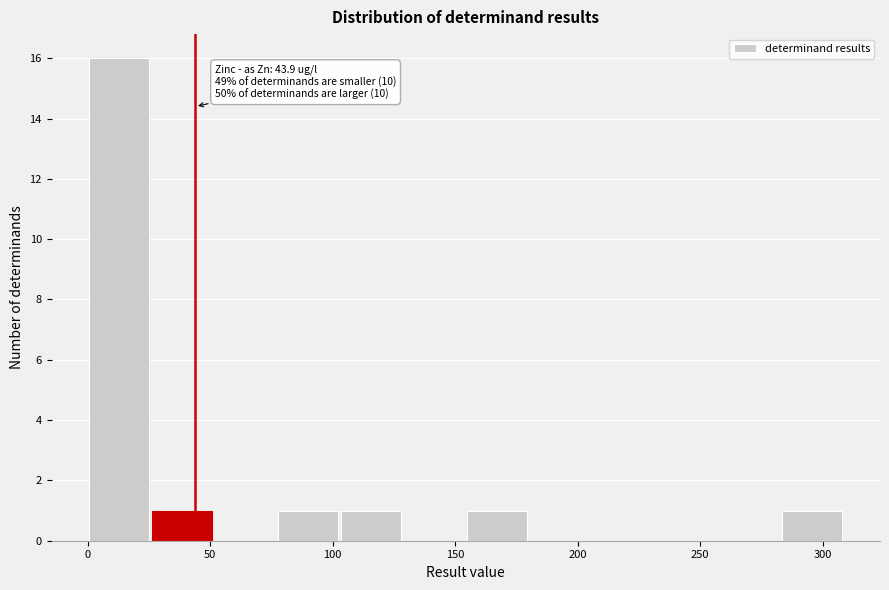

Which range on the x-axis has the tallest bar?

0 to 25